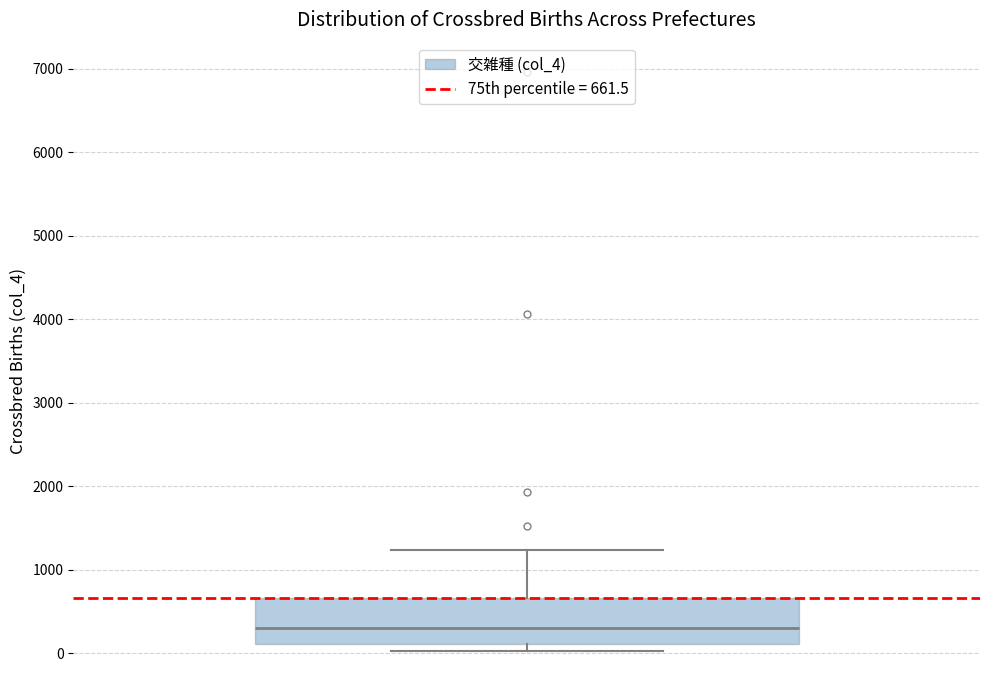

Where is the lower edge of the box on the y-axis? The values are not printed on the chart, so give them approximately, as read against the axis.

100